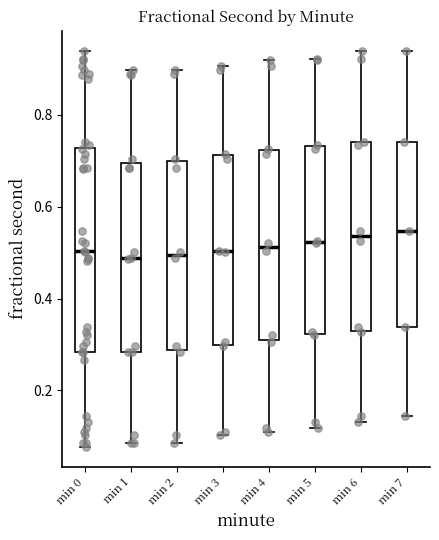

Reading left to right, read every box against the y-axis: the position of its median line, the range the box covers, and the ends of its whiskers. The values are not printed on the chart, so give them approximately, as read against the axis.

min 0: median 0.50, box 0.28 to 0.72, whiskers 0.08 to 0.94
min 1: median 0.48, box 0.28 to 0.70, whiskers 0.08 to 0.90
min 2: median 0.50, box 0.28 to 0.70, whiskers 0.08 to 0.90
min 3: median 0.50, box 0.30 to 0.72, whiskers 0.10 to 0.90
min 4: median 0.52, box 0.30 to 0.72, whiskers 0.10 to 0.92
min 5: median 0.52, box 0.32 to 0.74, whiskers 0.12 to 0.92
min 6: median 0.54, box 0.32 to 0.74, whiskers 0.14 to 0.94
min 7: median 0.54, box 0.34 to 0.74, whiskers 0.14 to 0.94